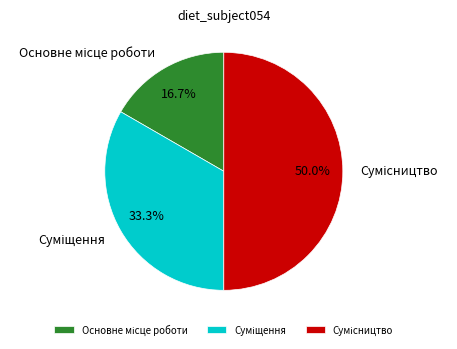

Count the number of slices in the pie.

3